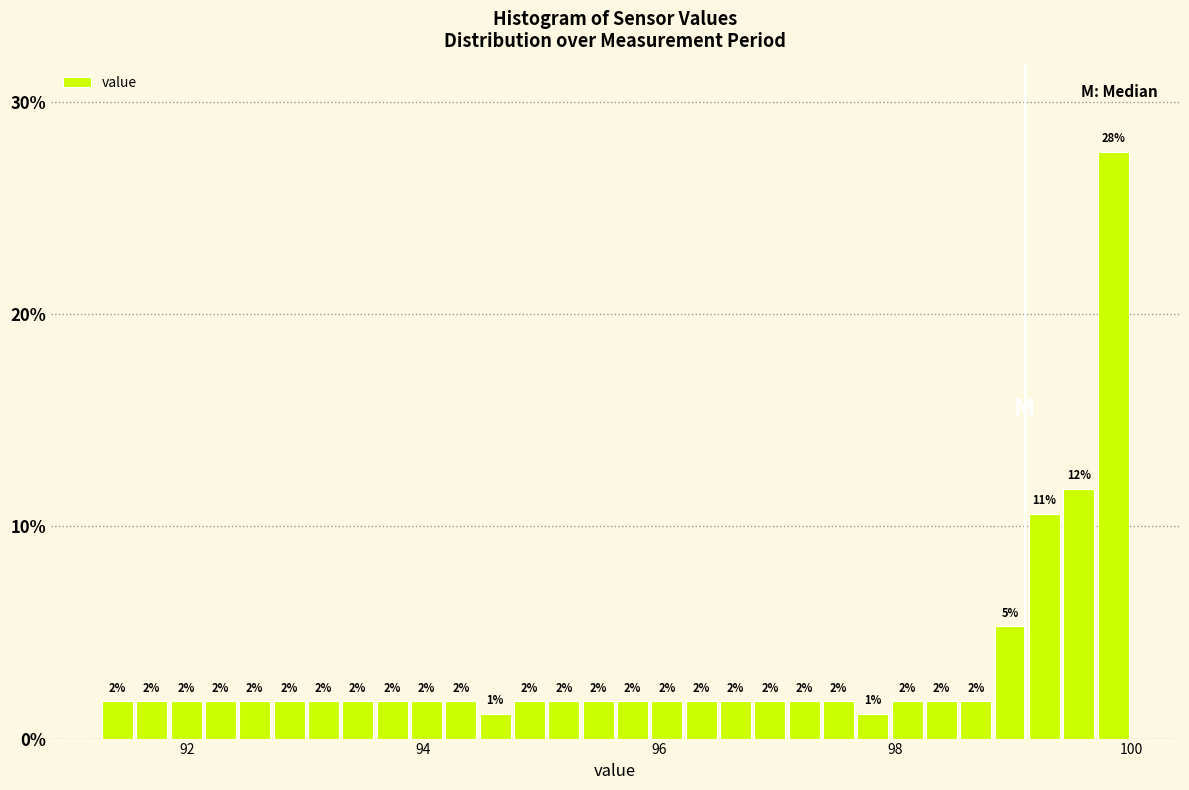

Read against the x-axis, roughly where is the centre of the tallest bar?

99.8